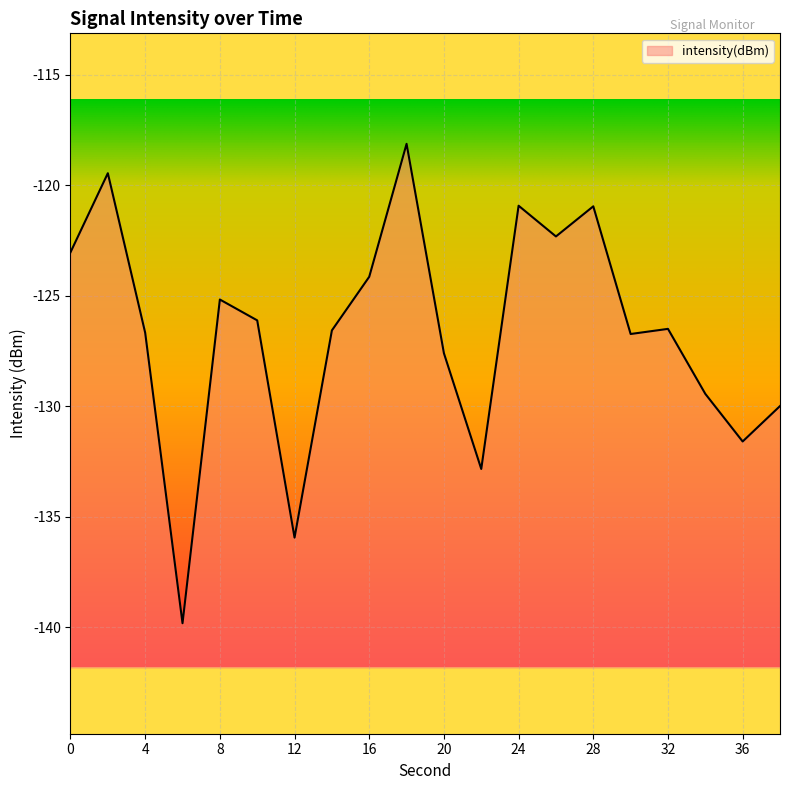

How many points are lower than both their immediate neighbors (excluding endpoints)?

6